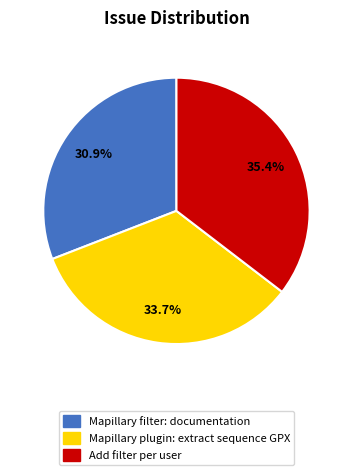

Does any single category account for the majority?

No